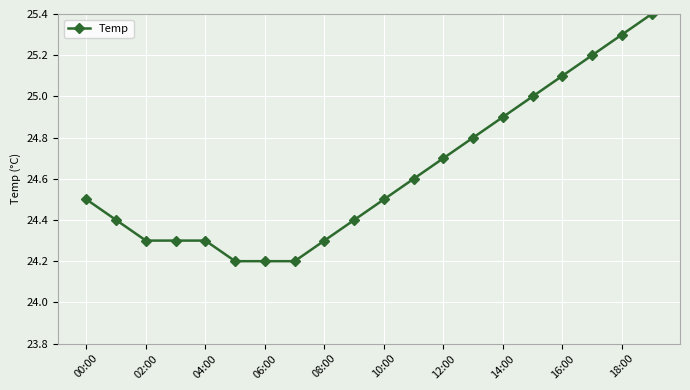

Count the number of data series in this chart.

1